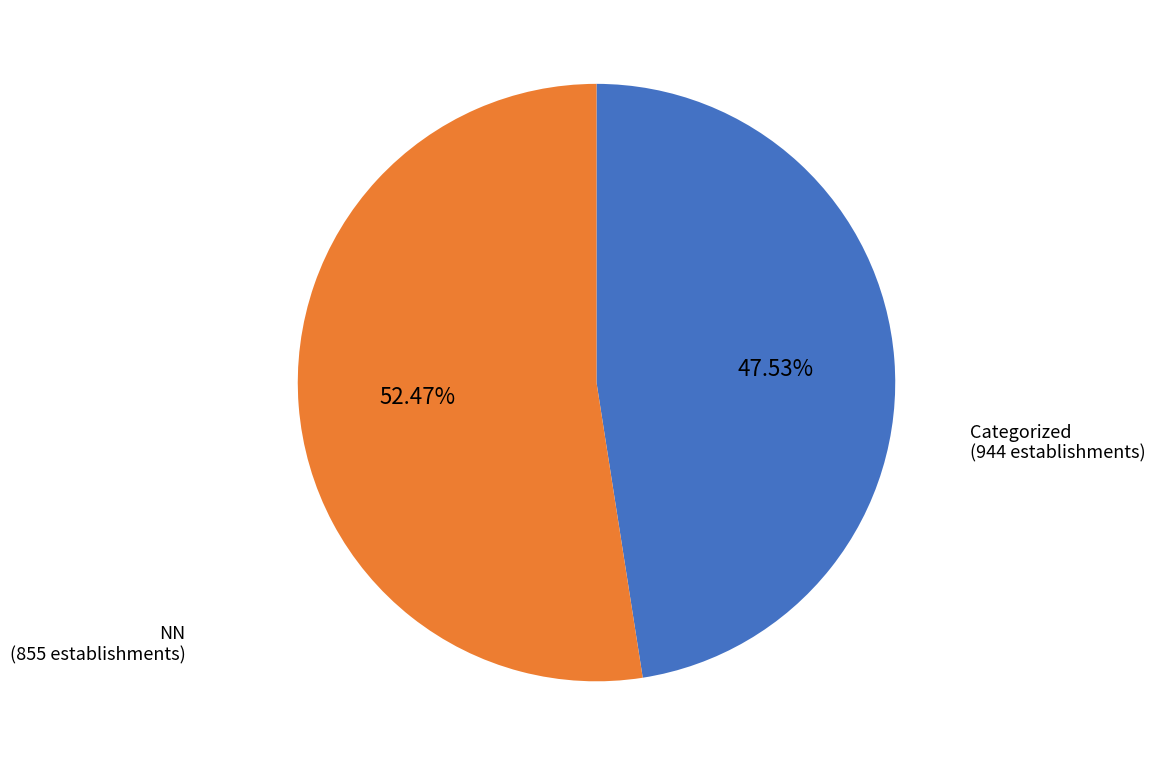

Does any single category account for the majority?

Yes